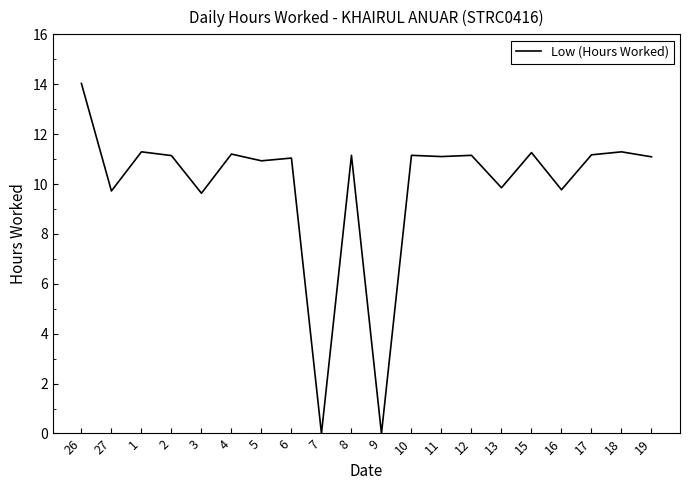

What value does the data have at 26?

14.0